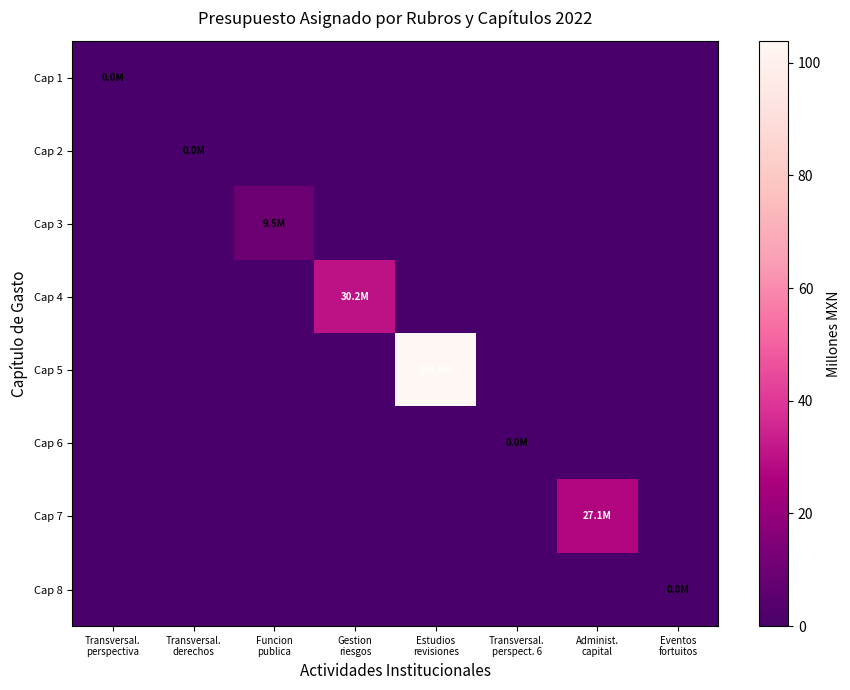

Between Administ.
capital and Gestion
riesgos, which is larger?

Administ.
capital